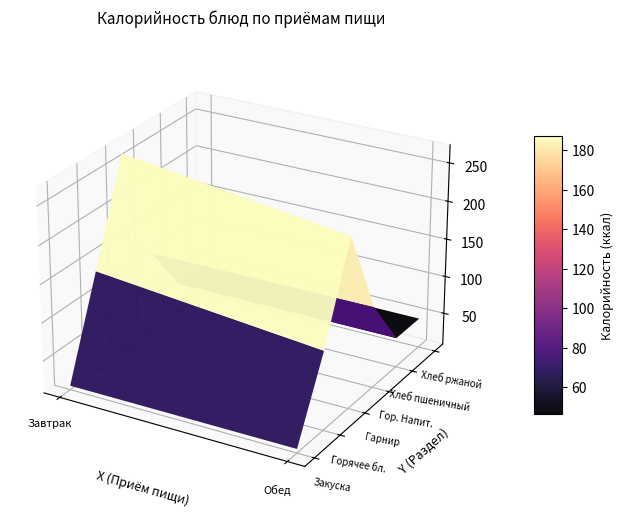

Between Гарнир and Горячее бл., which is larger?

Гарнир